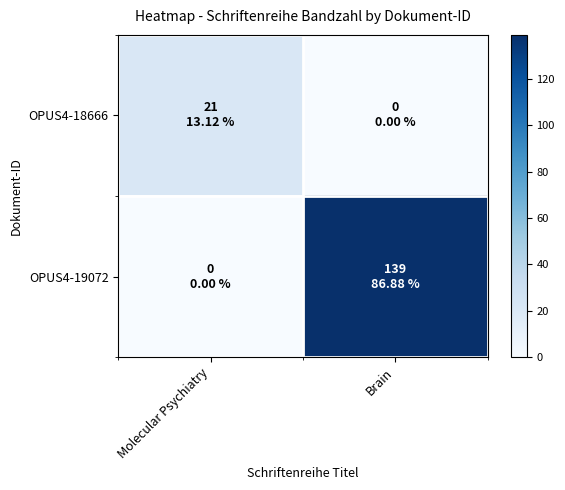

Reading left to right, what are all the values shown in this chart?

OPUS4-18666: Molecular Psychiatry=21	Brain=0
OPUS4-19072: Molecular Psychiatry=0	Brain=139